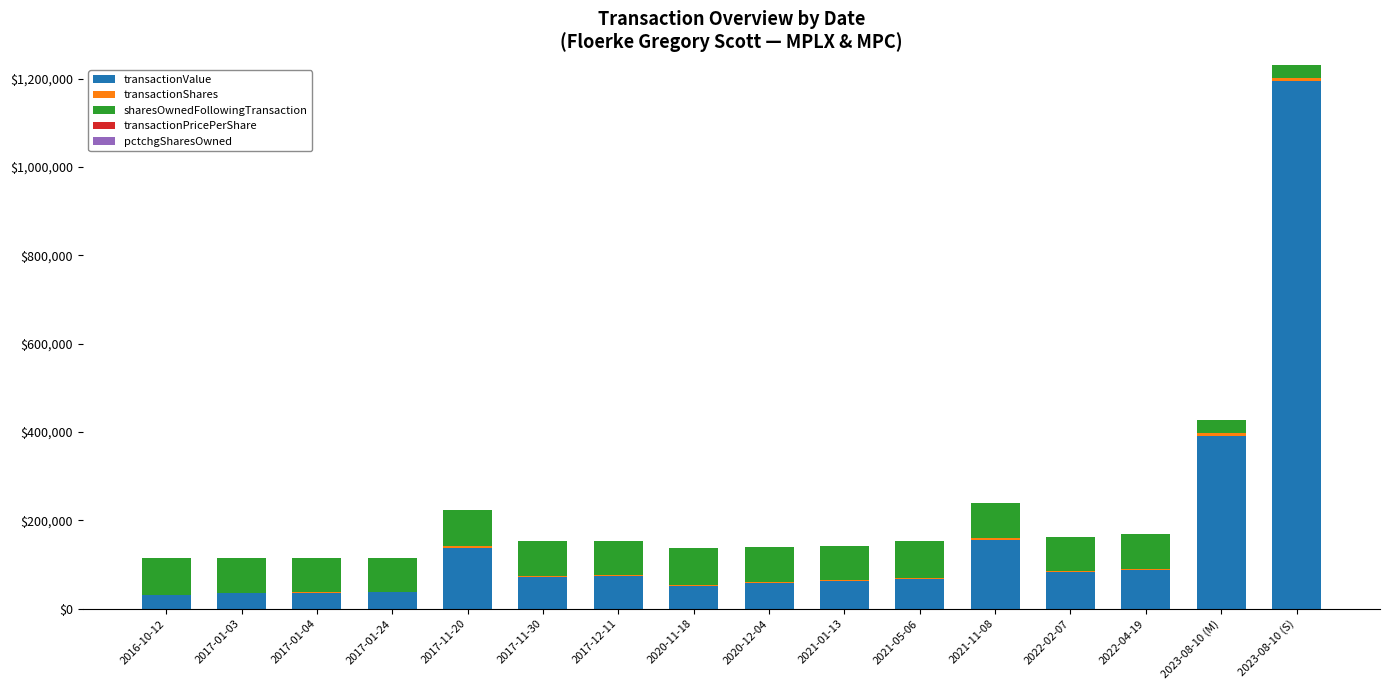

At which category is the sum across all series the highest?

2023-08-10 (S)